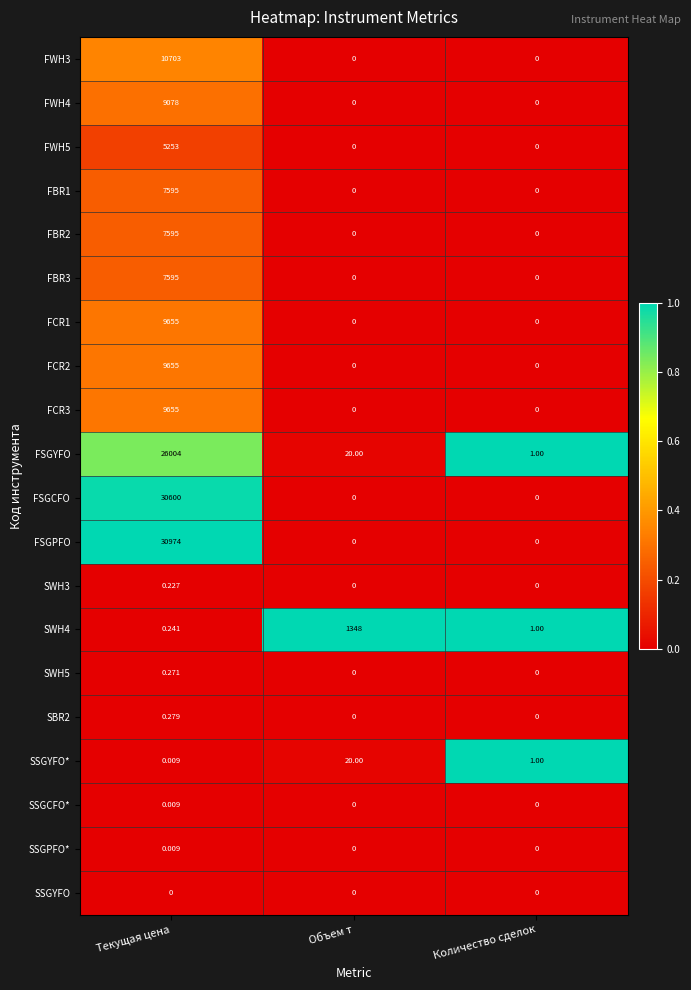

Which series has the widest spread of values?

FSGPFO